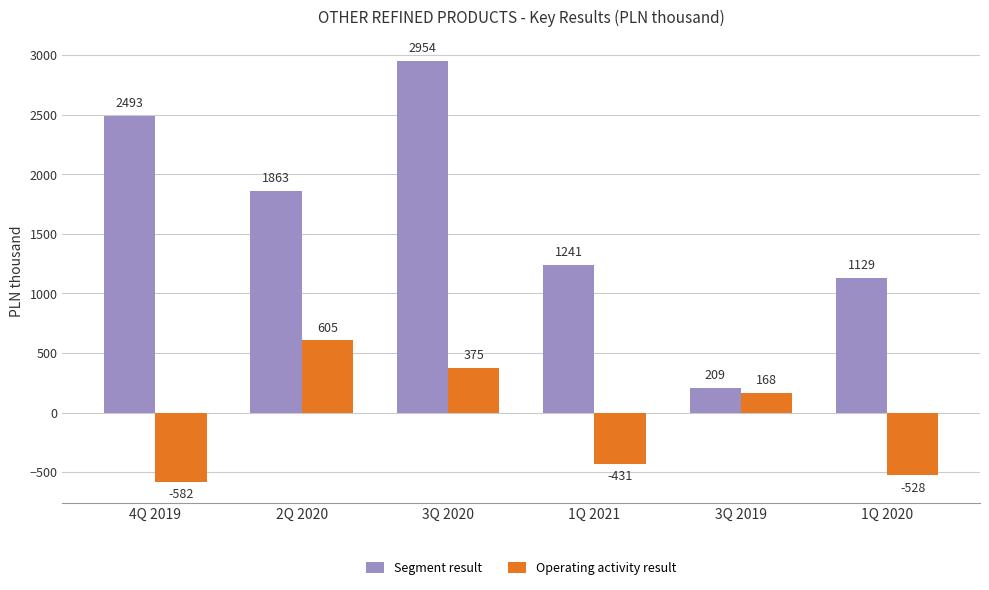

What is the minimum value for Operating activity result?

-582